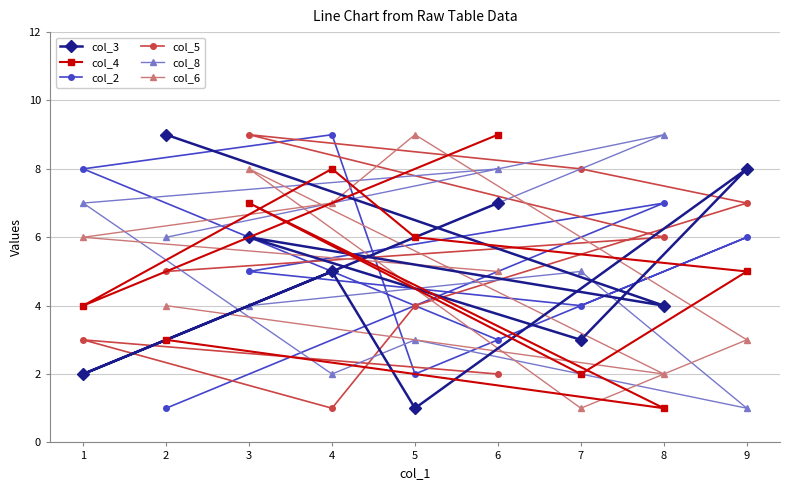

Which series has the largest total across all categories?

col_3